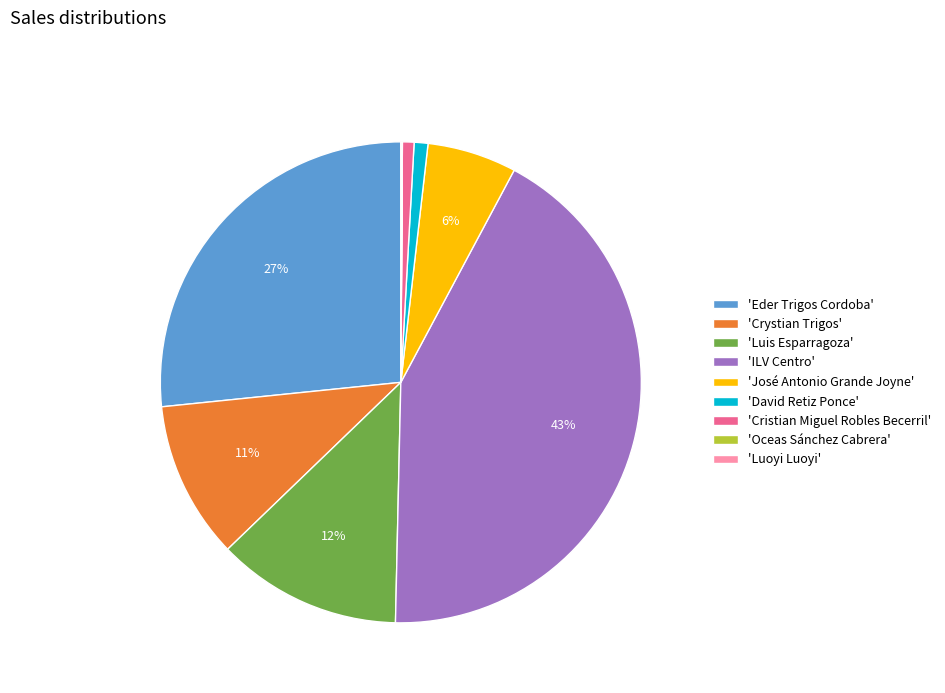

What percentage is the 'Crystian Trigos' slice, to the nearest percent?

11%